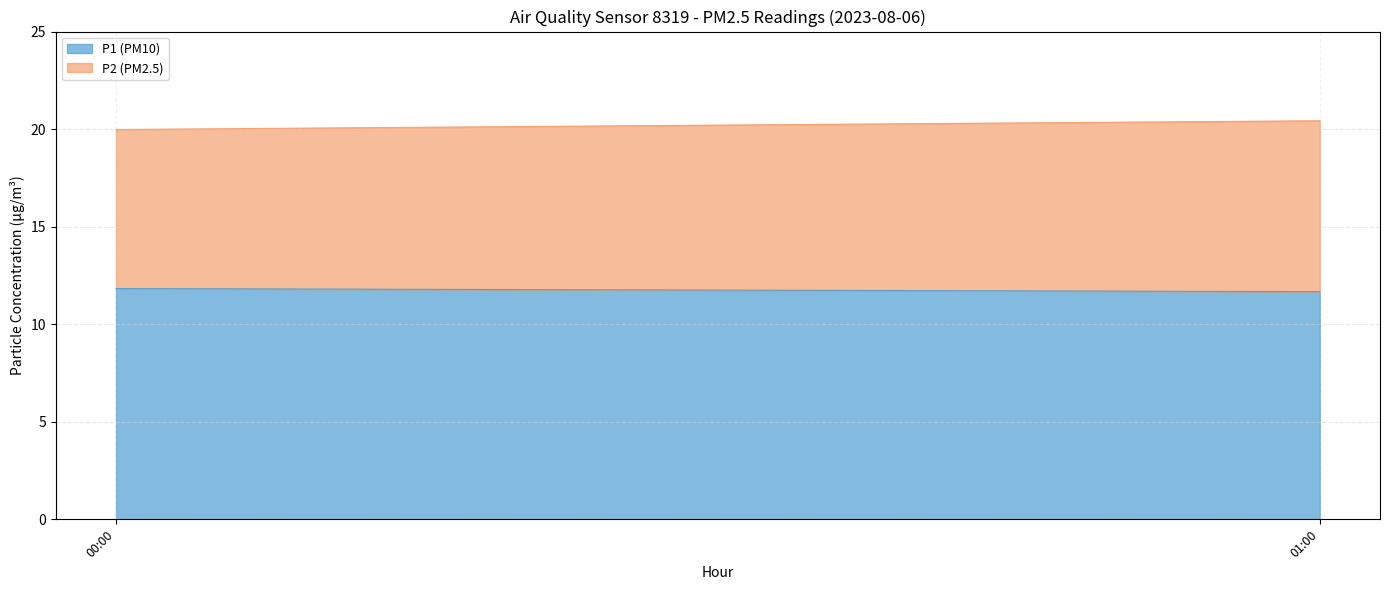

What is the total value across all series at 01:00?

20.4